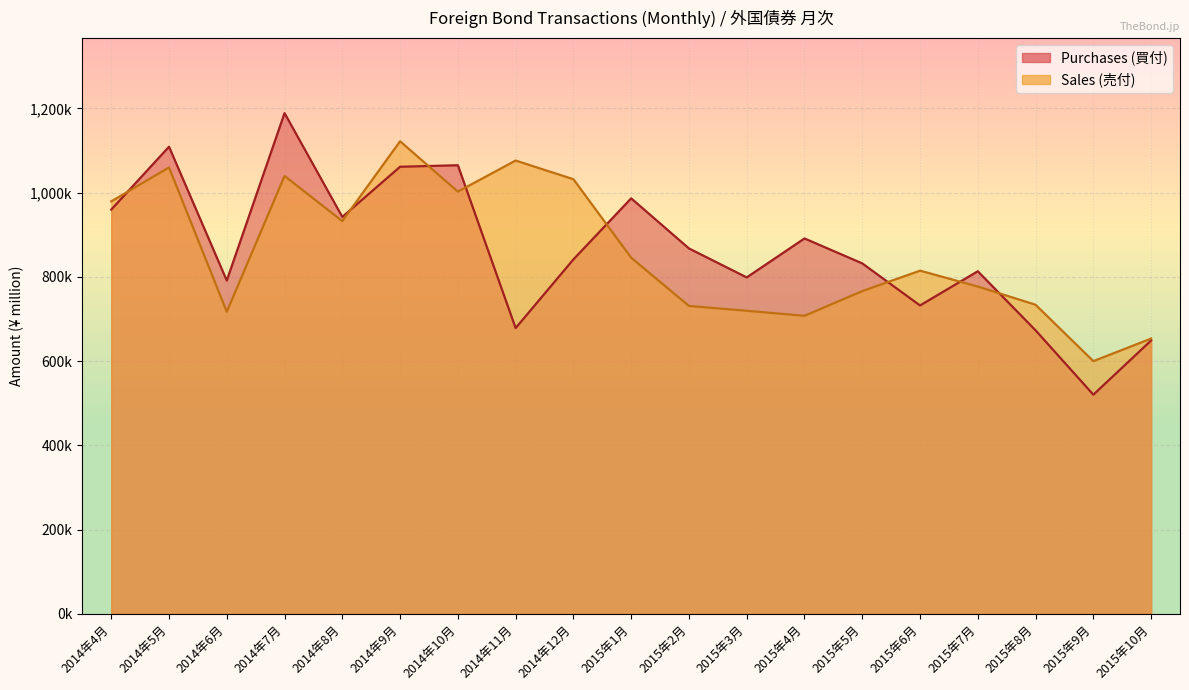

Which series ends up on top after the final intersection of Purchases and Sales?

Sales